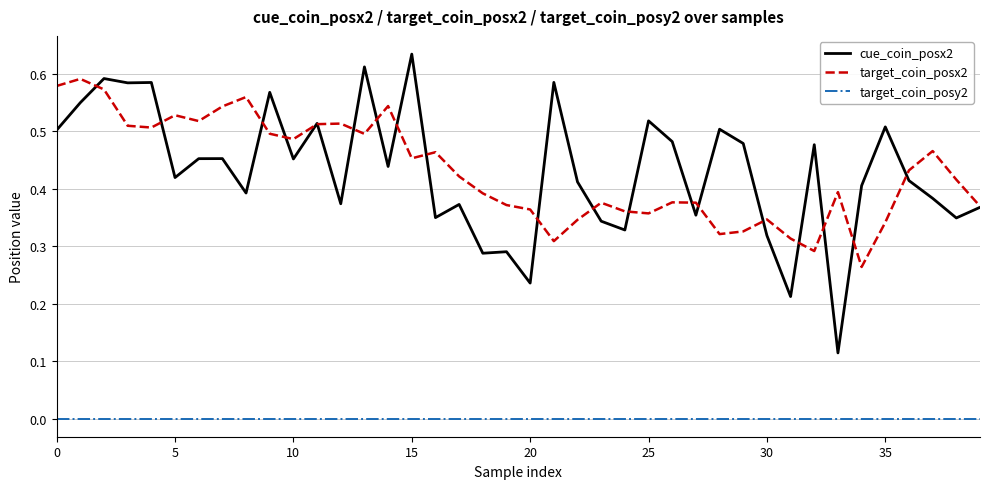

True or false: target_coin_posy2 and cue_coin_posx2 cross at least once.

False